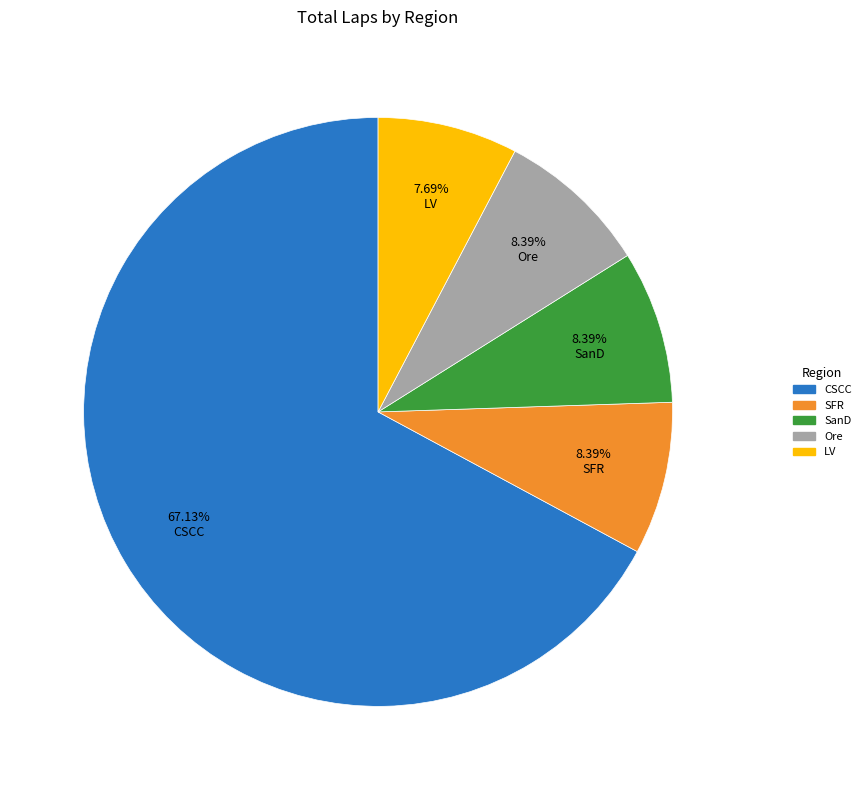

Which slice is the smallest?

LV